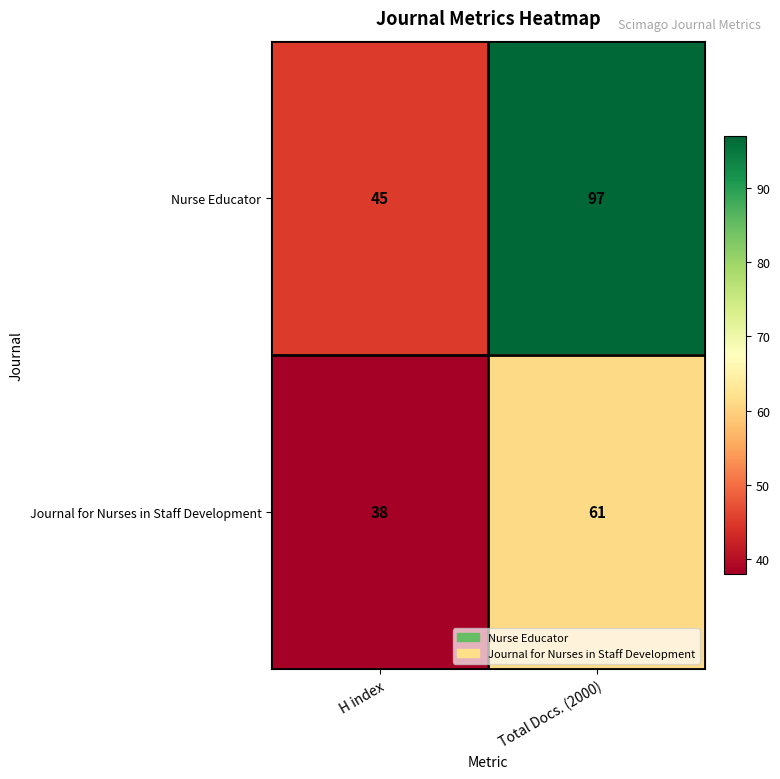

List the series in order of their overall mean, highest first.

Nurse Educator, Journal for Nurses in Staff Development